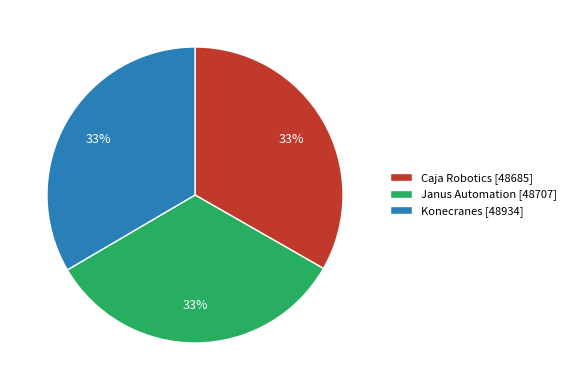

To the nearest percent, what portion does Janus Automation represent?

33%